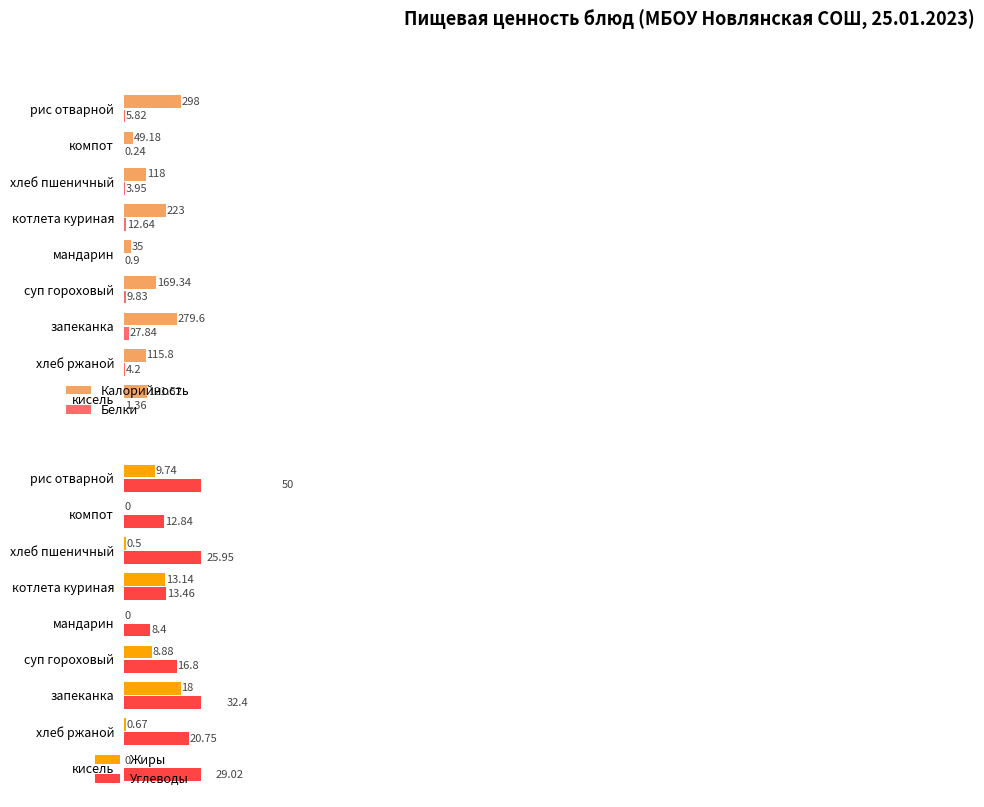

At which label does Белки reach its peak?

запеканка